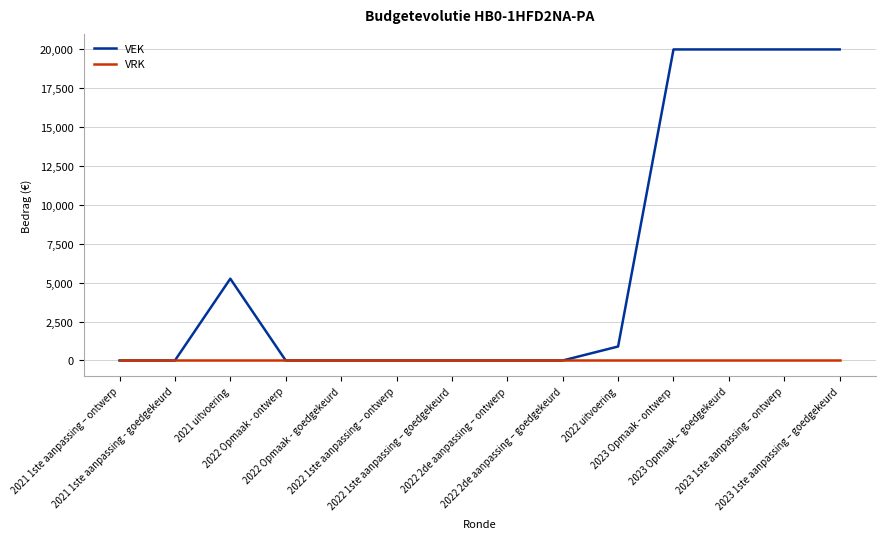

Reading right to left, what are all the values shown in this chart?

VEK: 20000	20000	20000	20000	900	0	0	0	0	0	0	5260	0	0
VRK: 0	0	0	0	0	0	0	0	0	0	0	0	0	0